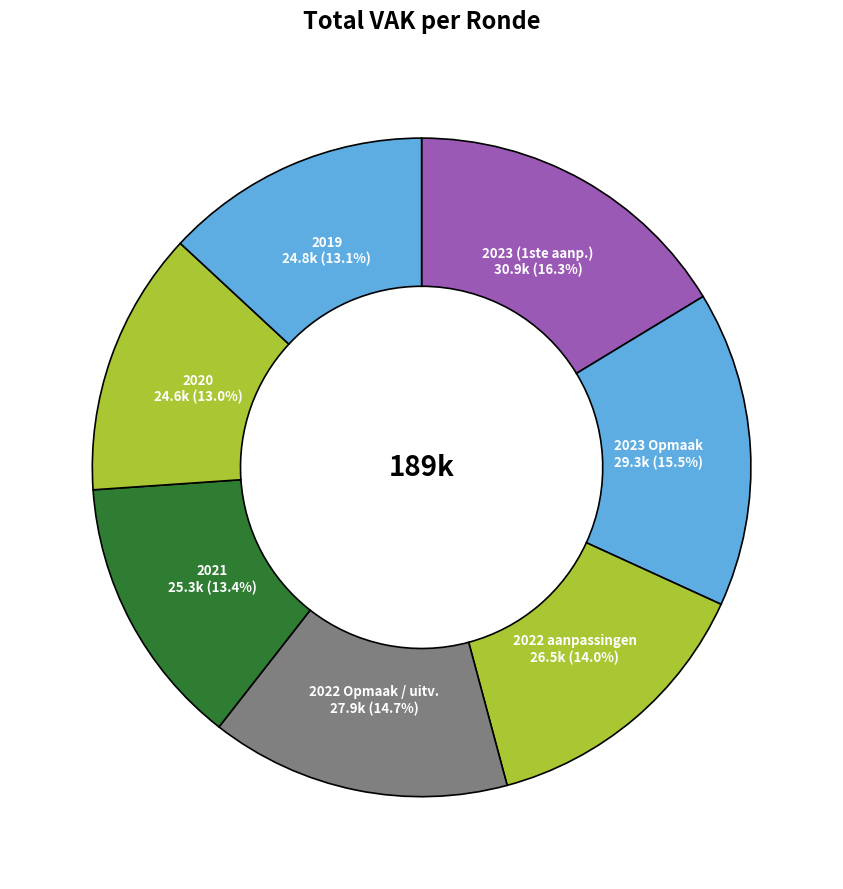

Does any single category account for the majority?

No